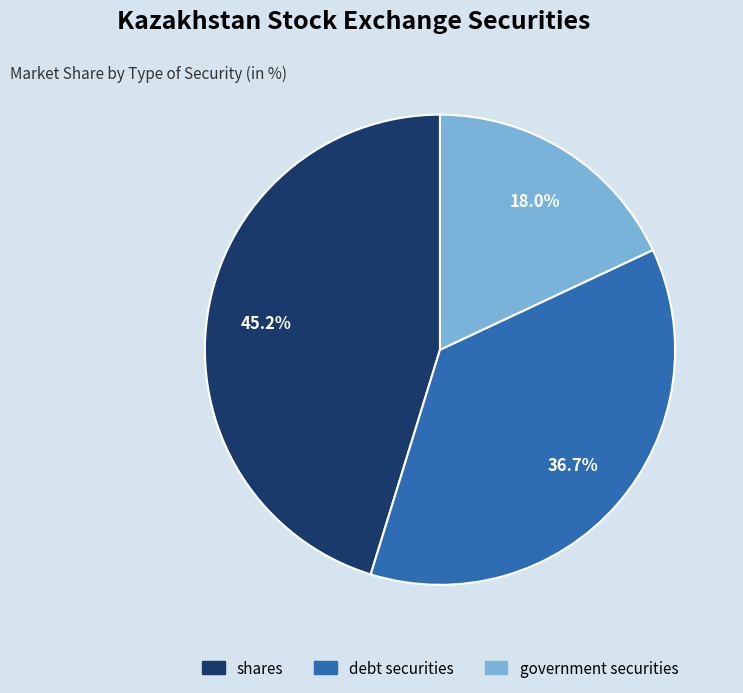

True or false: debt securities accounts for 25% of the total.

False